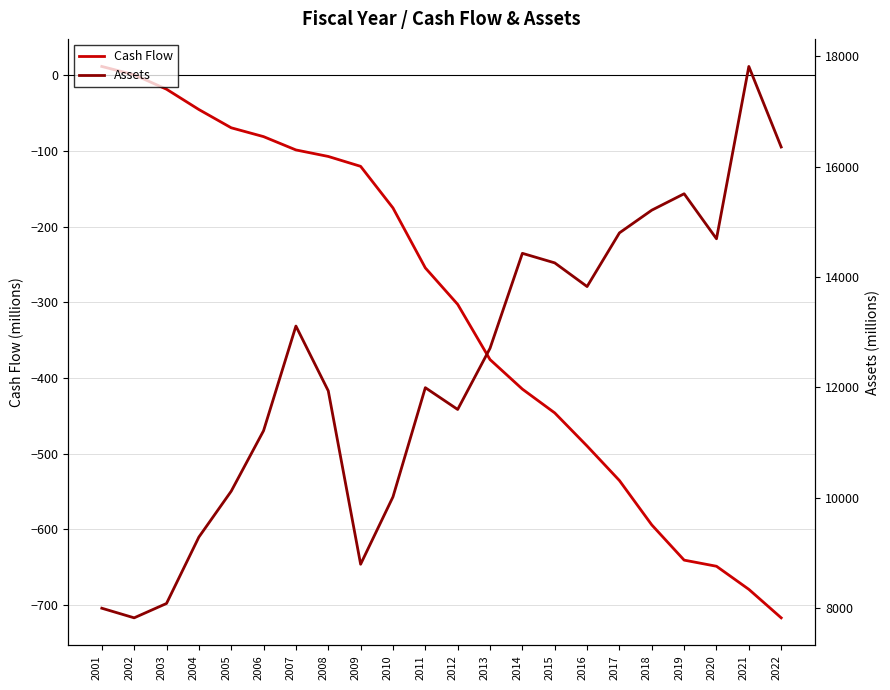

Where does the Assets series first go above 12707?

2007